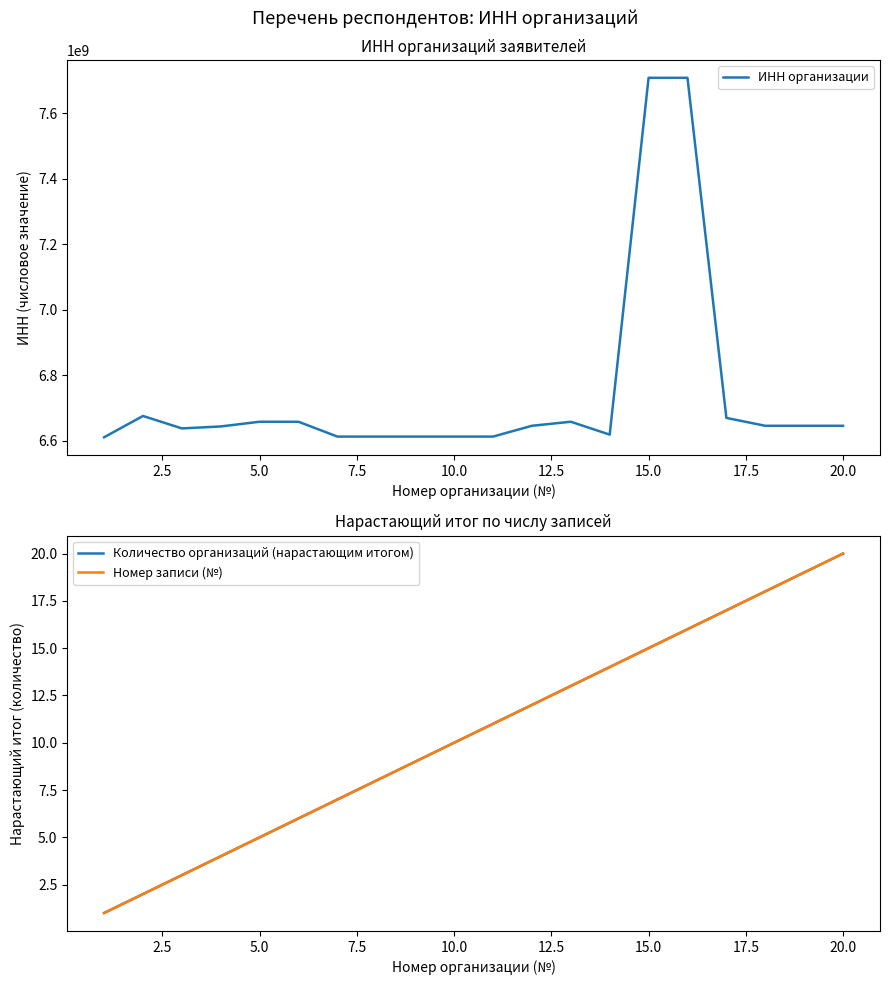

How many interior local valleys does the ИНН организации series have?

2